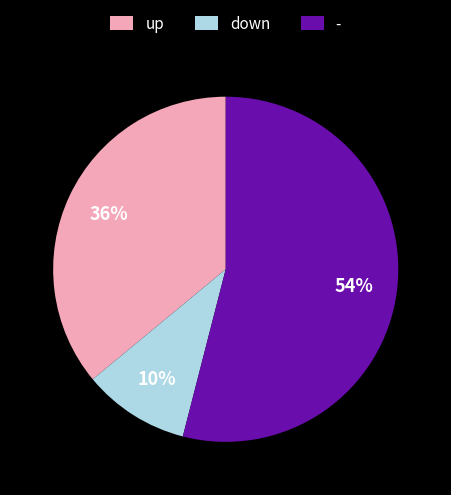

Is the sum of up and down greater than half?

No